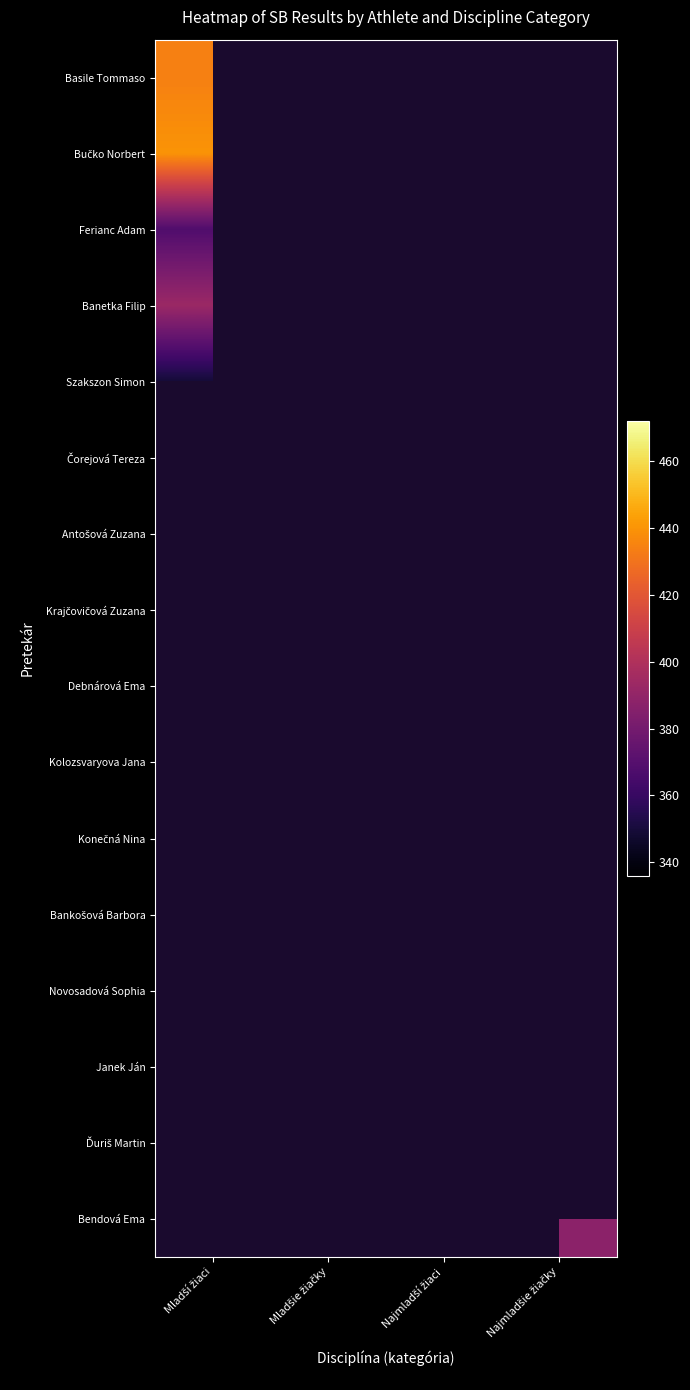

Which has a higher value, Najmladší žiaci or Mladší žiaci?

Mladší žiaci